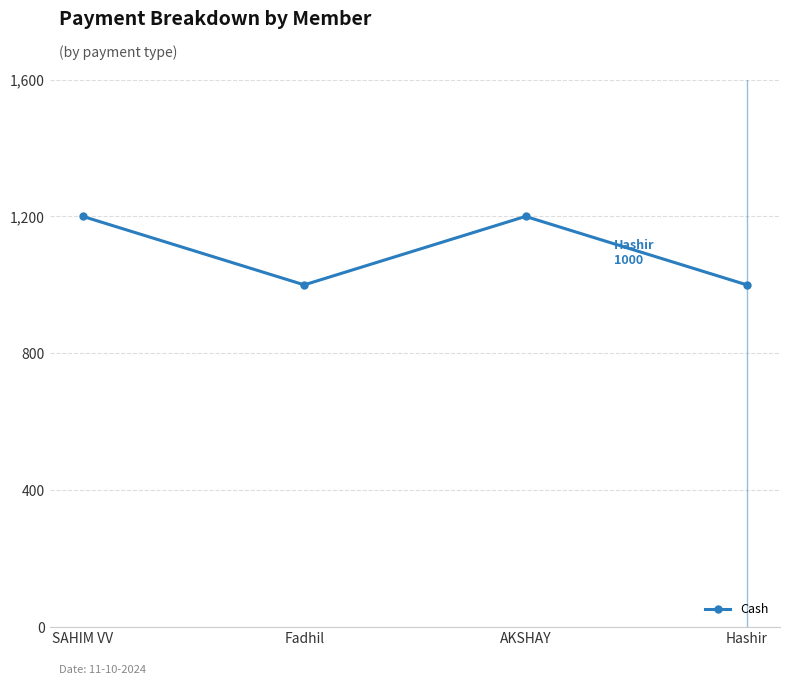

Reading left to right, transcribe all the data shown in this chart.

1200	1000	1200	1000